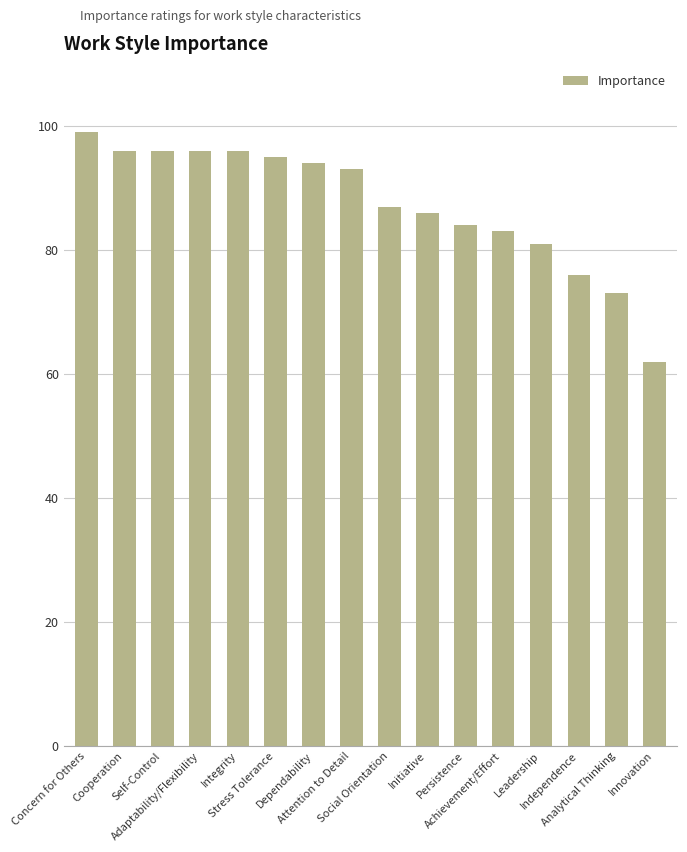

What is the change in value from Self-Control to Initiative?

-10